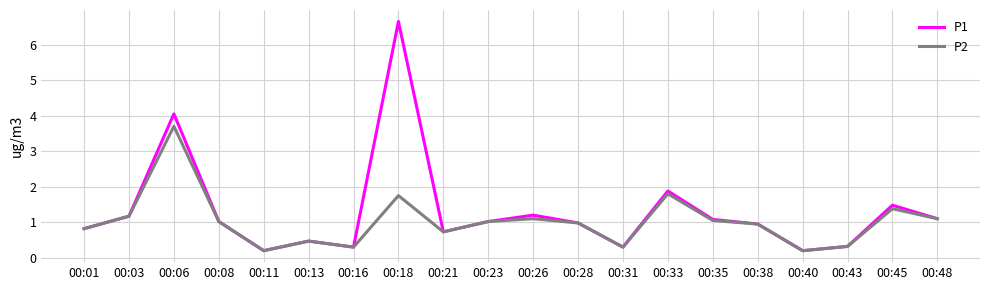

What is the greatest value displayed?

6.7